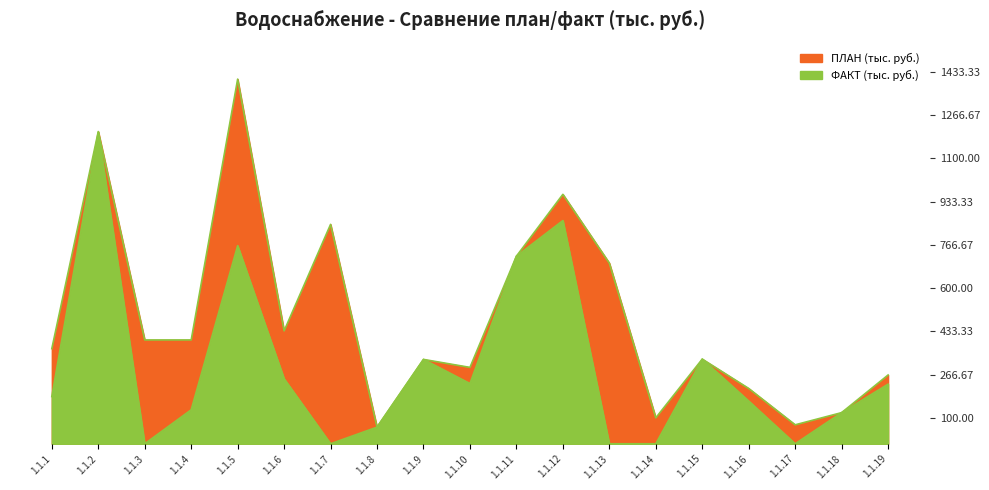

At which label does ФАКТ (тыс. руб.) reach its minimum?

1.1.3